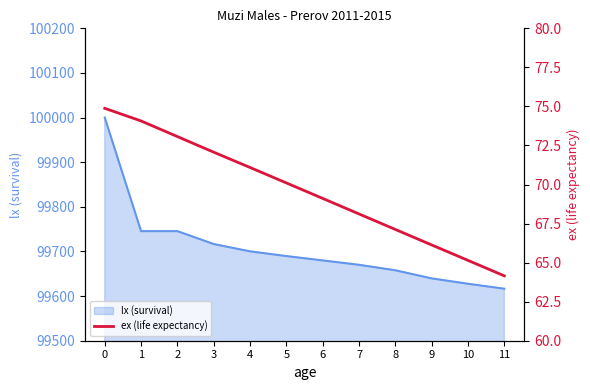

True or false: there are more than 0 points higher than both neighbors.

False